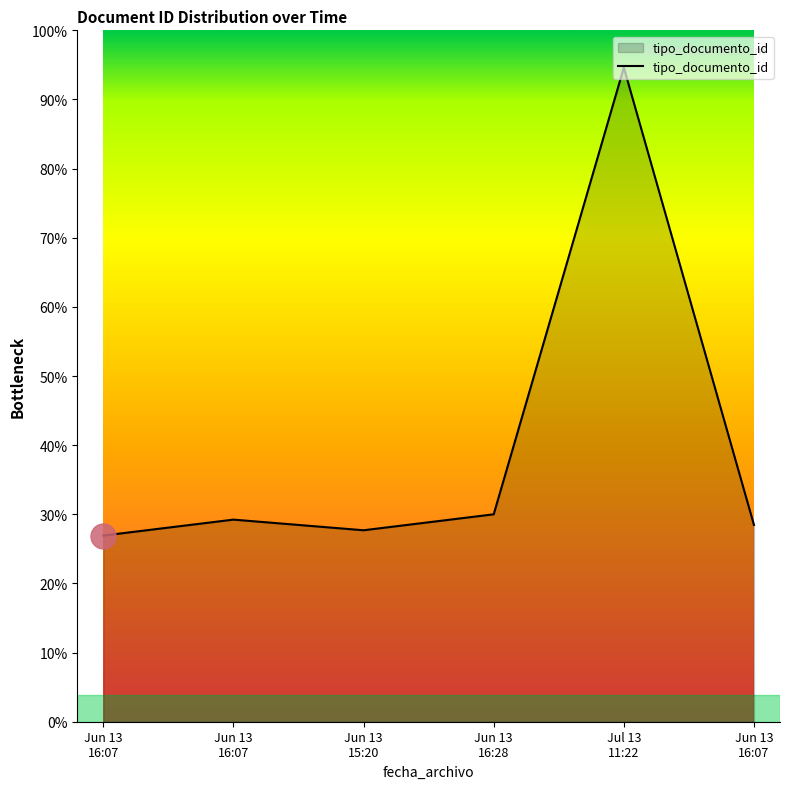

At which category does the chart reach its peak across all series?

Jul 13
11:22